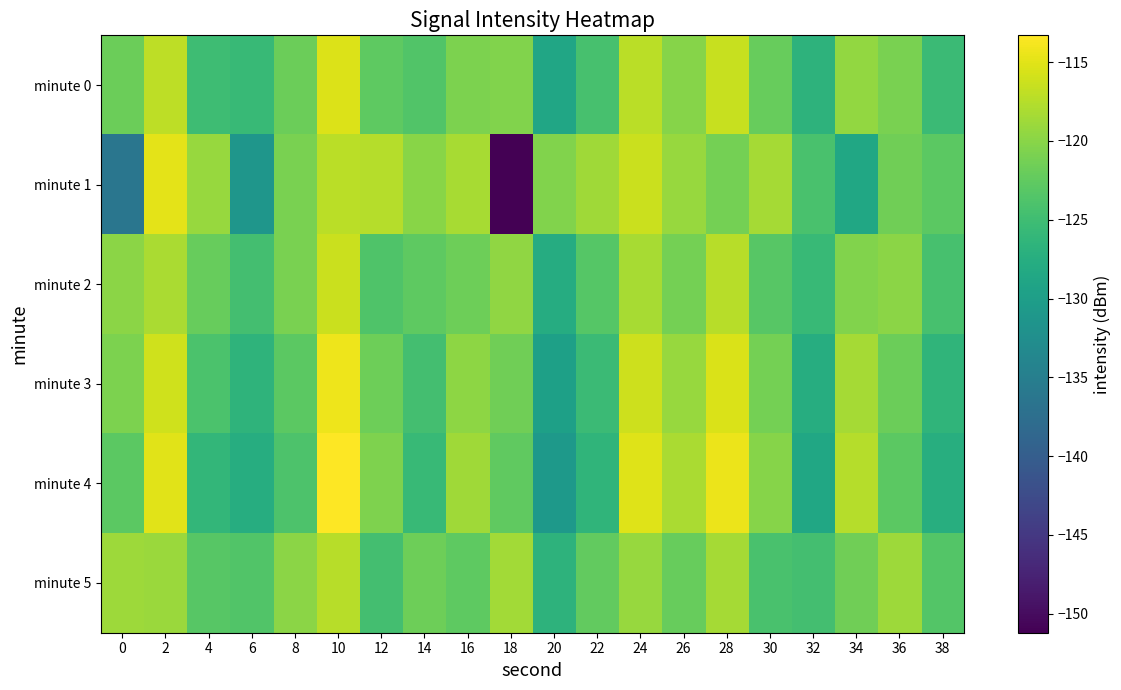

Rank the series at 38 from lowest to highest value.

minute 4, minute 3, minute 0, minute 2, minute 5, minute 1